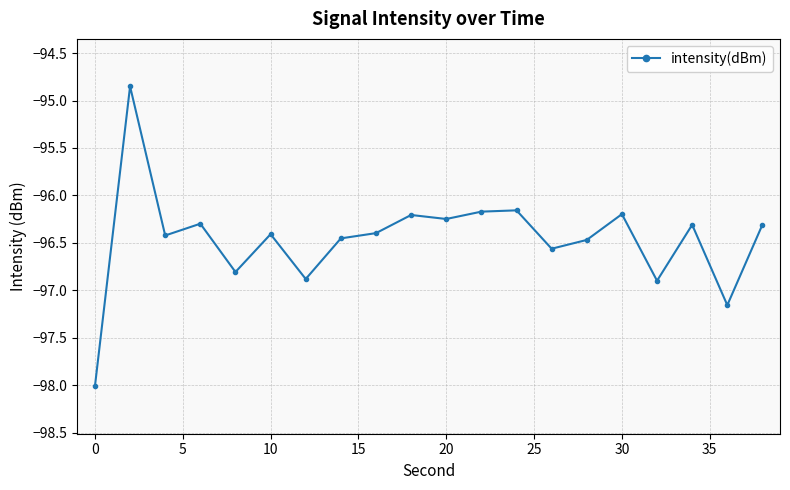

True or false: the data has more than 1 interior local peaks.

True